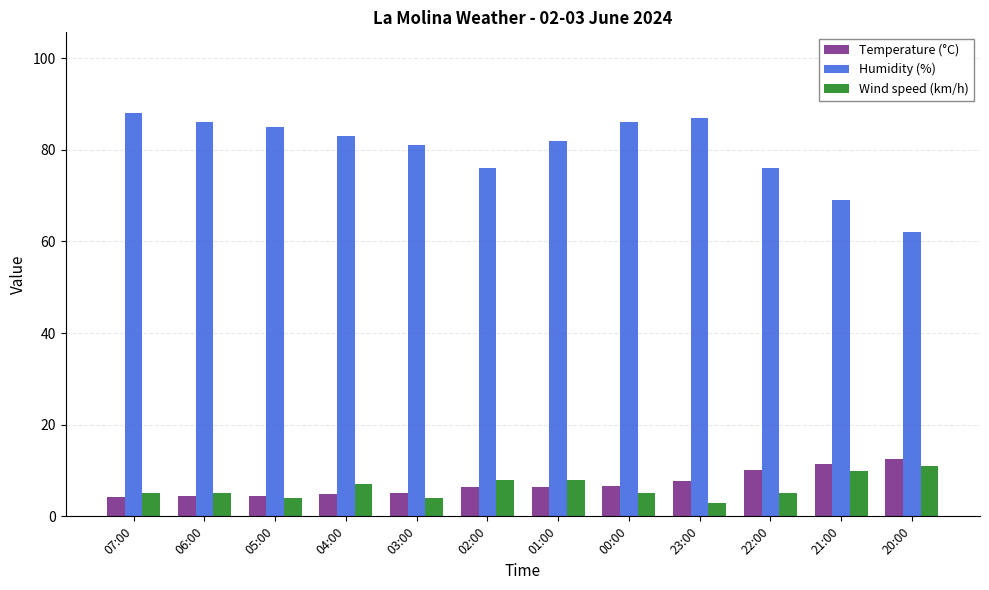

What is the difference between the Wind speed (km/h) values at 04:00 and 07:00?

2.0